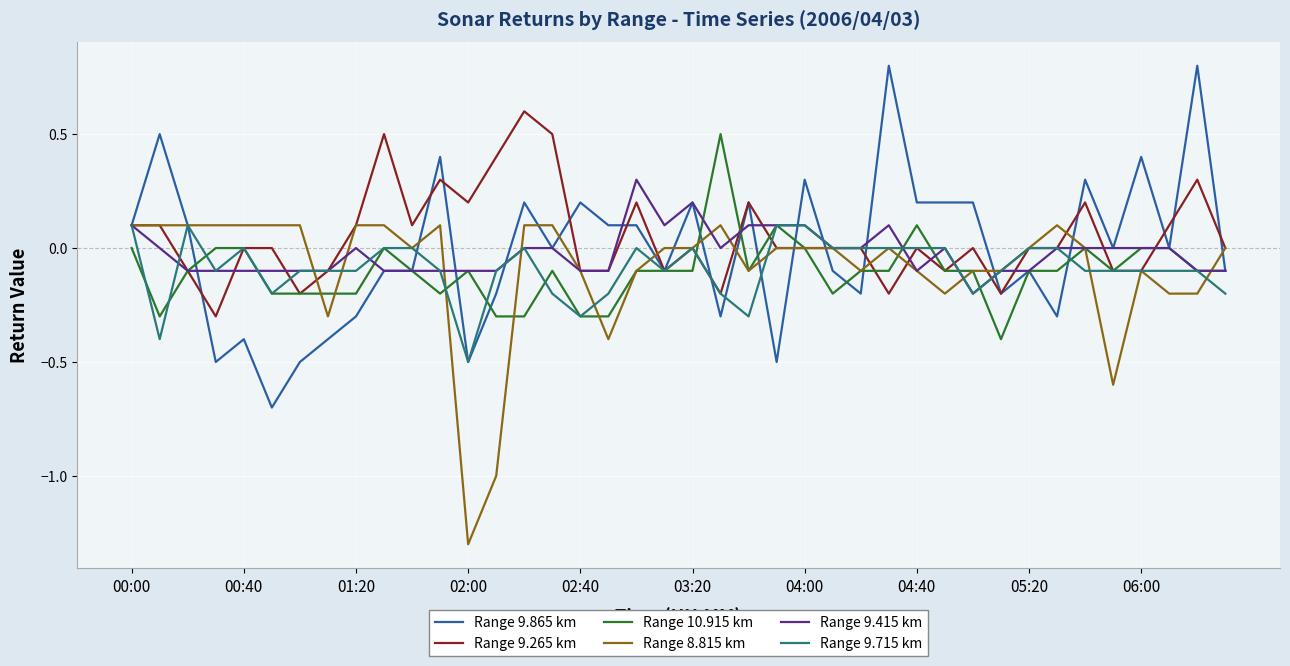

What is the minimum value shown in the chart?

-1.3